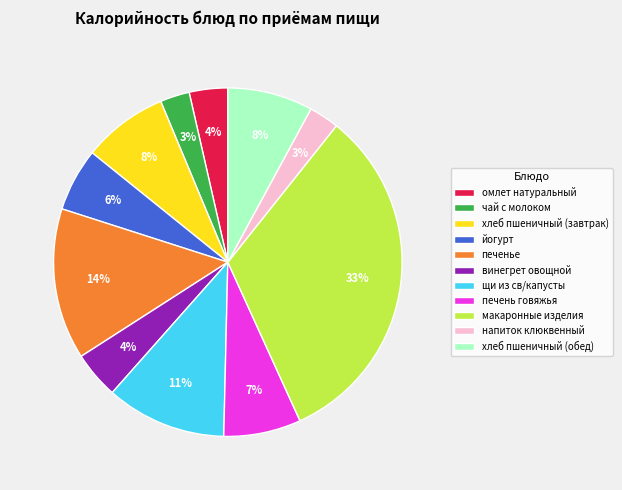

Does any single category account for the majority?

No